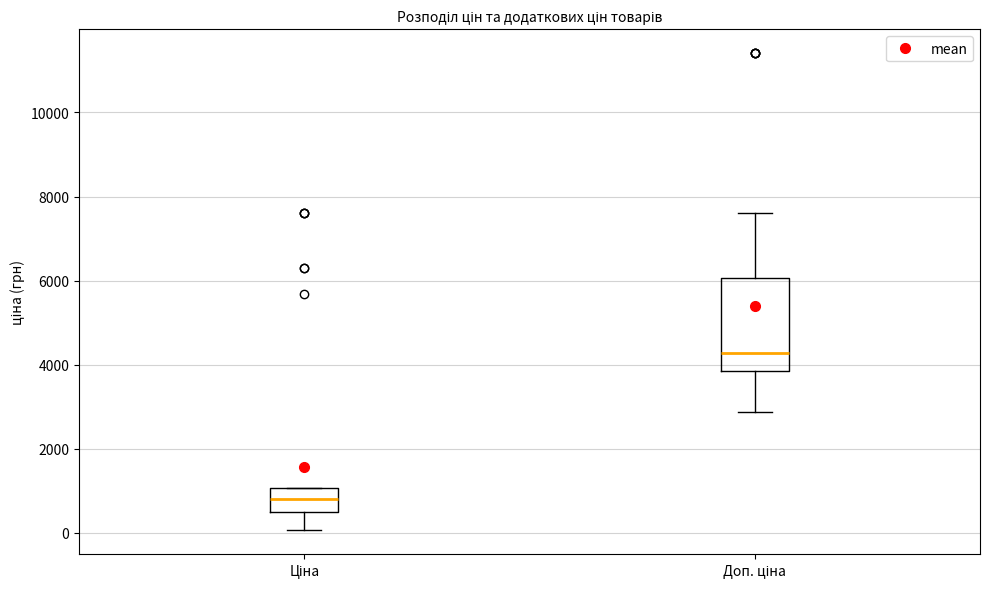

Where is the upper edge of the box for Доп. ціна on the y-axis? The values are not printed on the chart, so give them approximately, as read against the axis.

6000